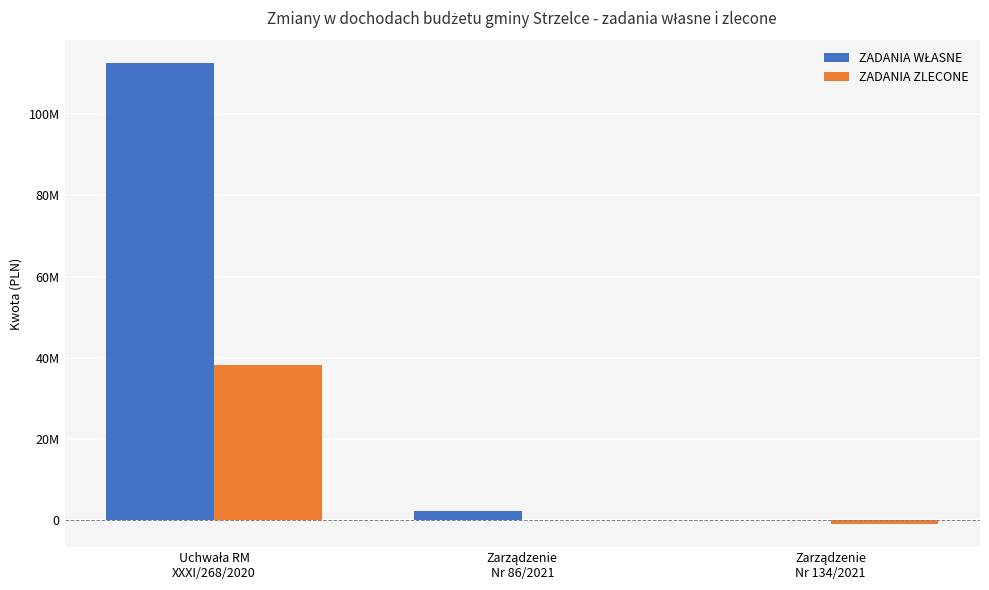

Which series changed the most between Zarządzenie
Nr 86/2021 and Zarządzenie
Nr 134/2021?

ZADANIA WŁASNE